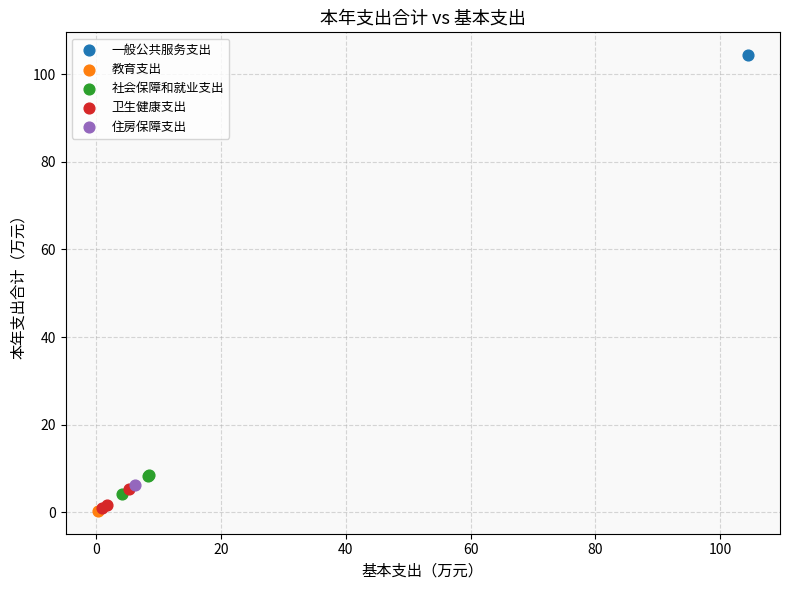

Which series contains the highest Y value?

一般公共服务支出